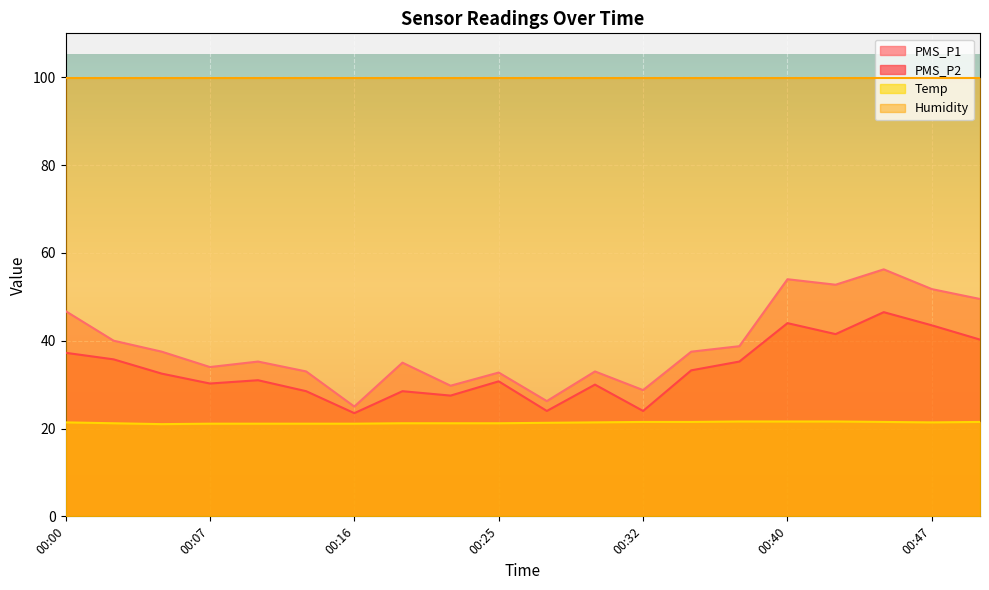

What is the sum of the PMS_P1 values at 00:45 and 00:23?

86.0